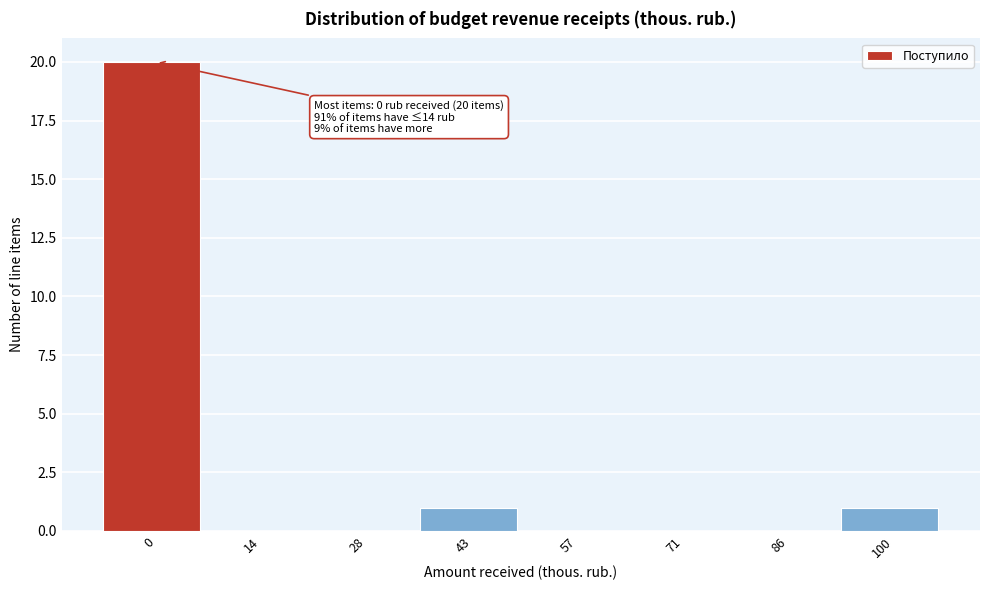

Reading left to right, what are all the values shown in this chart?

0=20	14=0	28=0	43=1	57=0	71=0	86=0	100=1